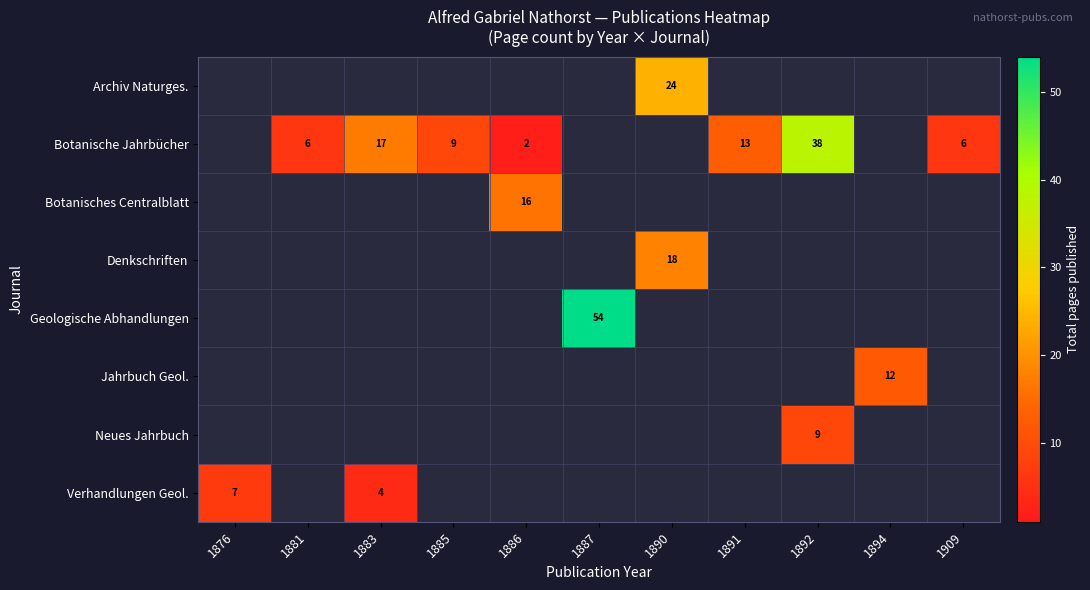

Is it true that Botanische Jahrbücher equals 17 at 1883?

True